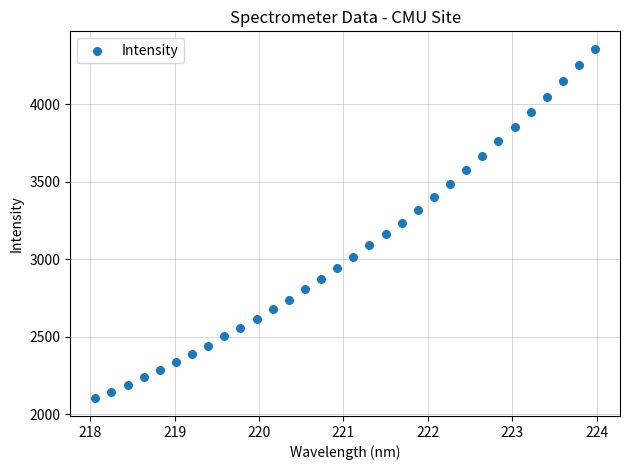

What is the range of Y values (max minus min)?

2256.8